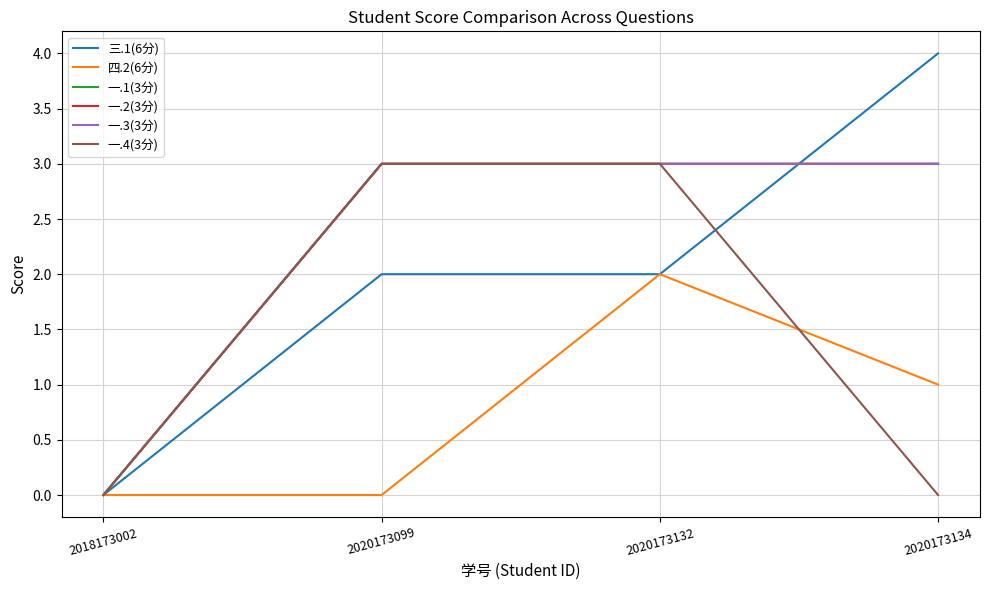

Does the chart display data point markers on the line(s)?

No